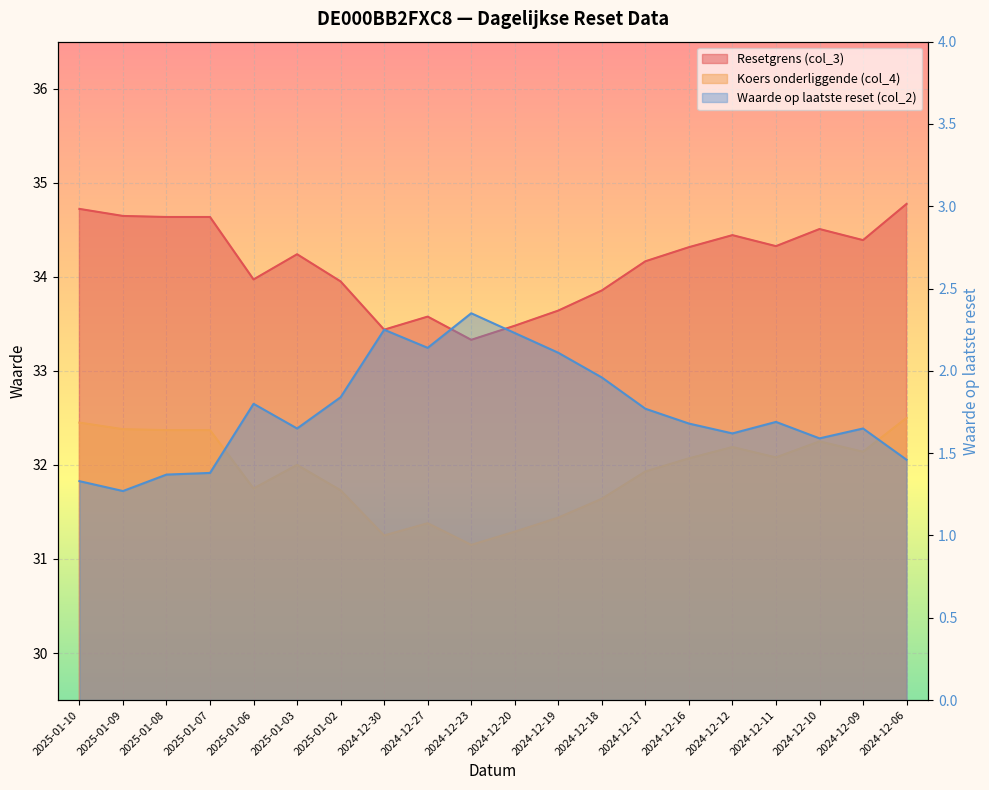

Does the chart display data point markers on the line(s)?

No